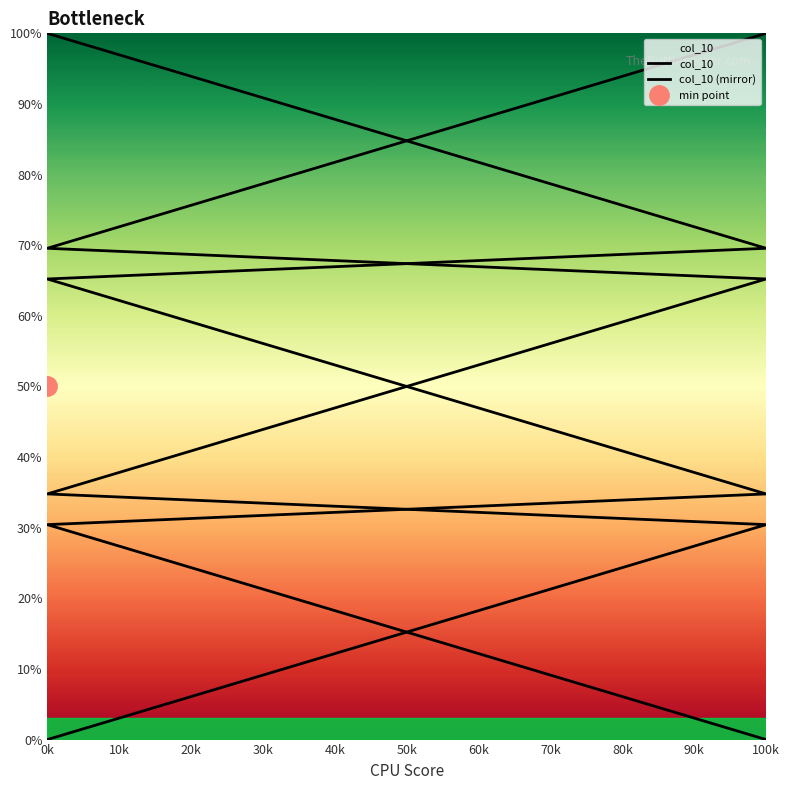

What is the value of the col_10 (mirror) point at the 4th from the left?

87.0